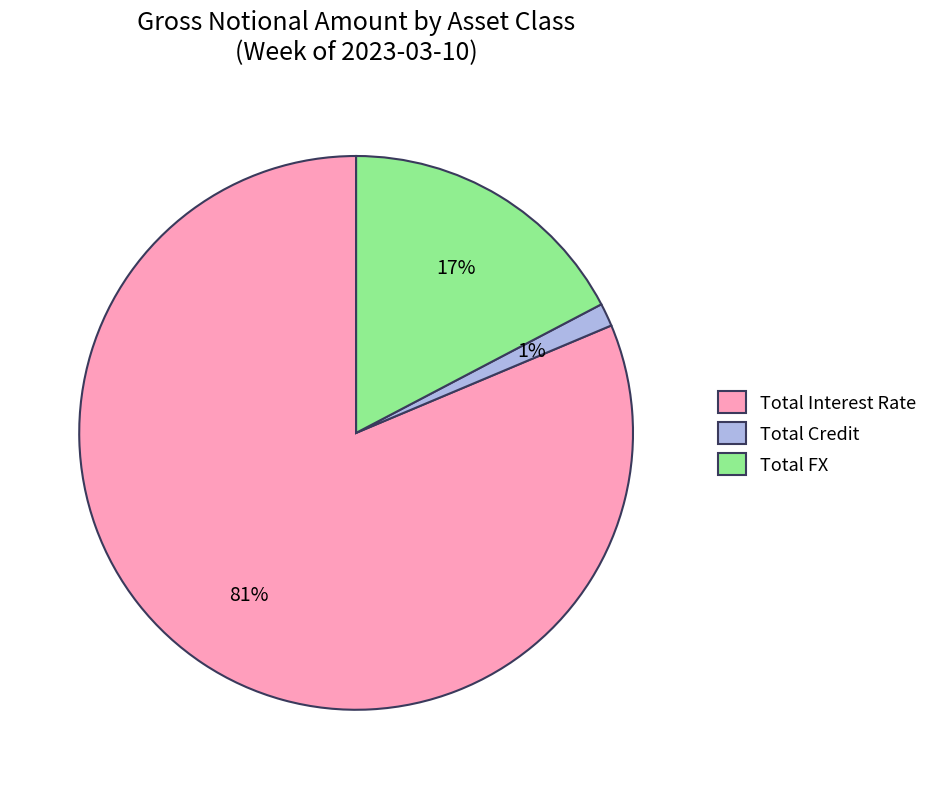

To the nearest percent, what is the average slice percentage?

33%